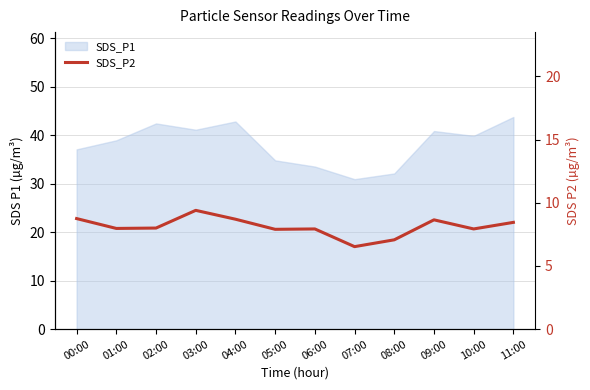

What position from the left is 08:00?

9